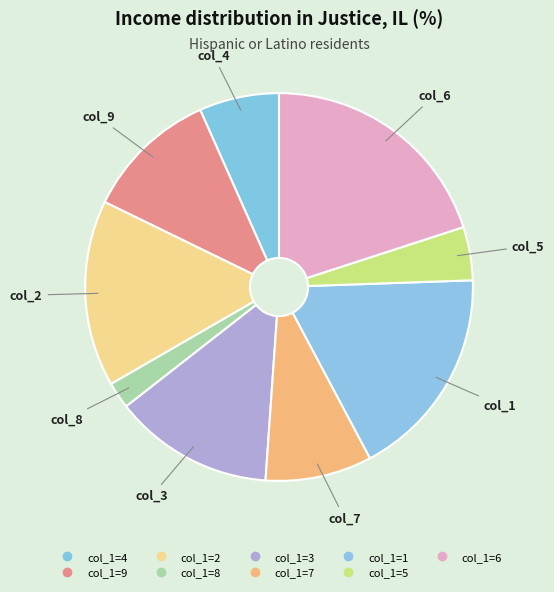

How many slices are in this pie chart?

9